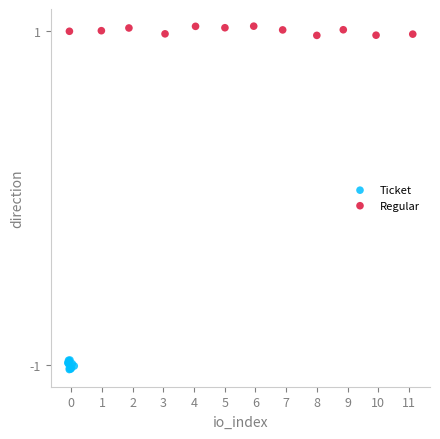

Which series contains the lowest Y value?

Ticket